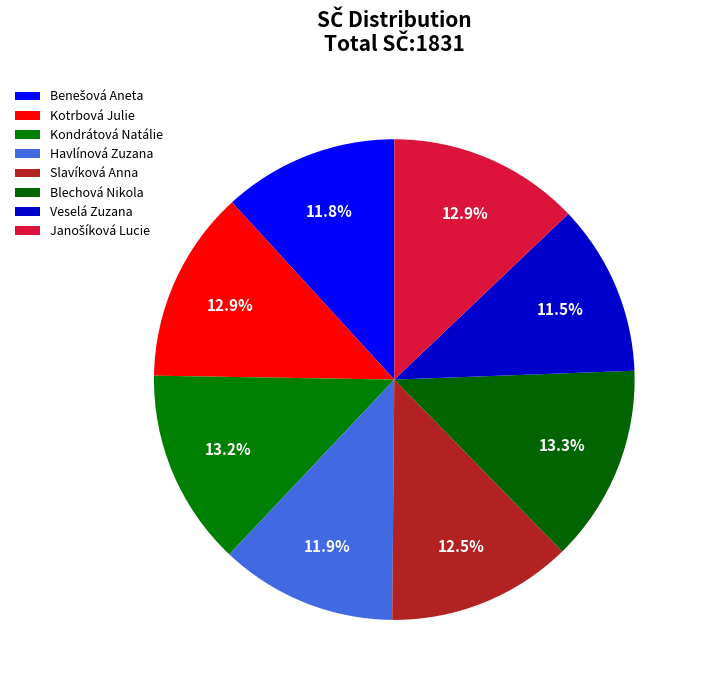

To the nearest percent, what percentage of the pie is Blechová Nikola?

13%